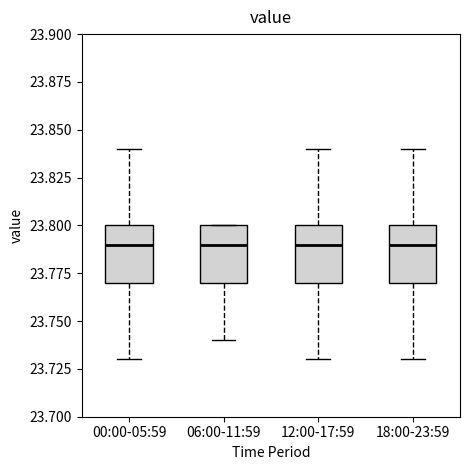

Where does the upper whisker of the box for 12:00-17:59 end on the y-axis? The values are not printed on the chart, so give them approximately, as read against the axis.

23.84